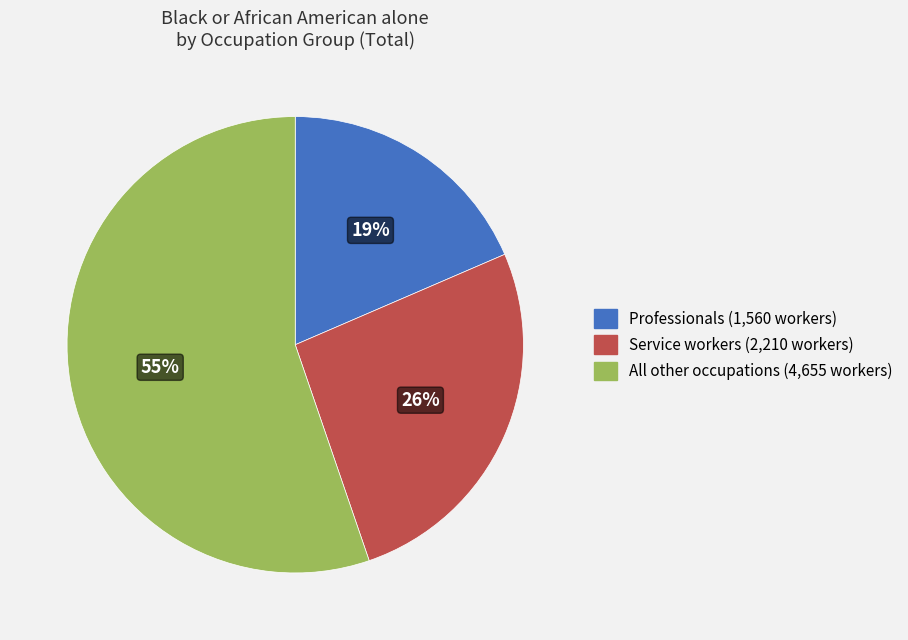

Is there a majority slice in this chart?

Yes